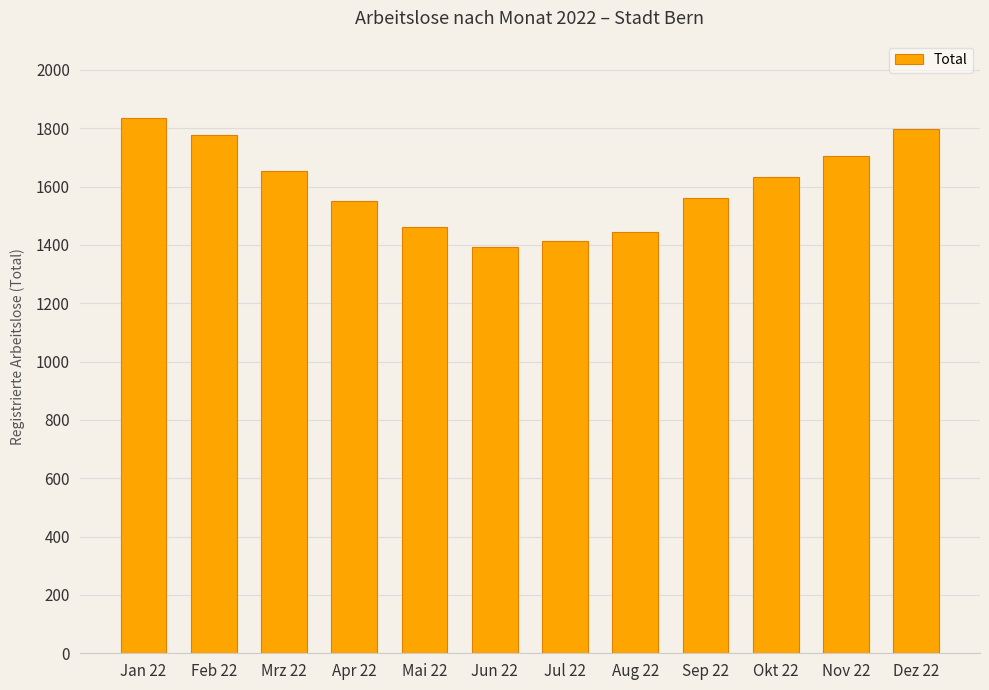

The chart shows a value of 2903 at Dez 22. True or false?

False